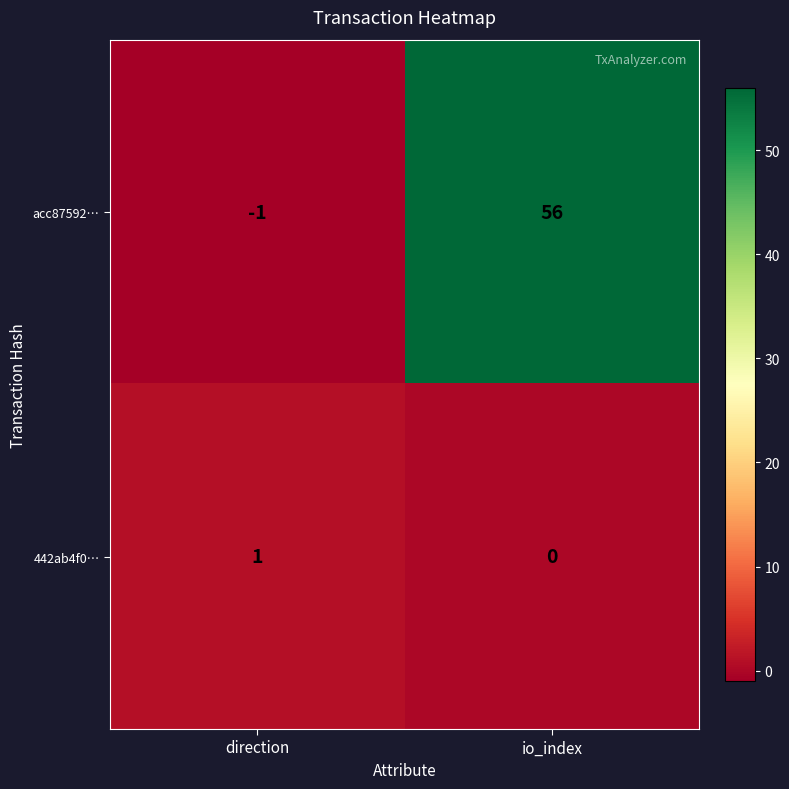

Which series has the largest range (max minus min)?

acc87592…